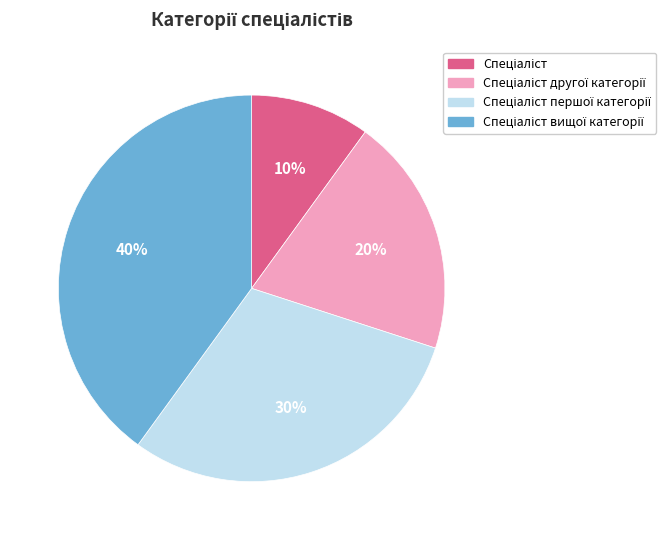

Is there a majority slice in this chart?

No